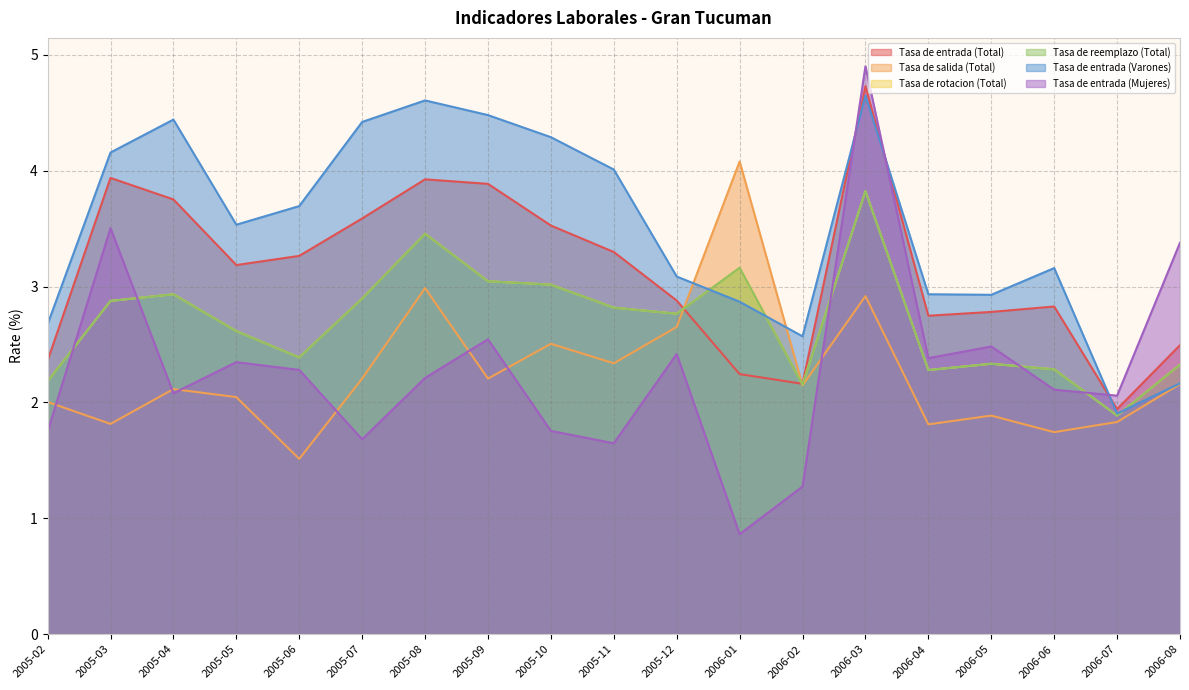

Which series has the largest total across all categories?

Tasa de entrada (Varones)